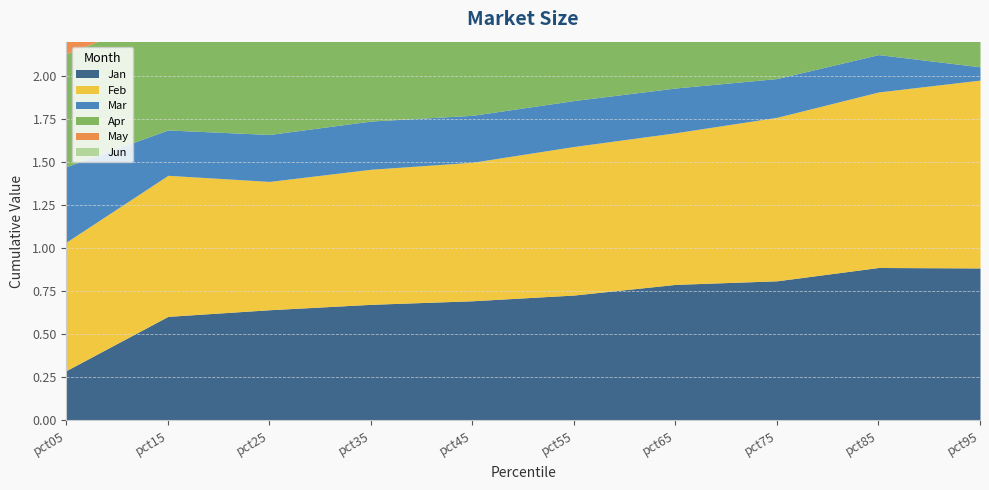

Count the Jan values in the range 0 to 1.

10